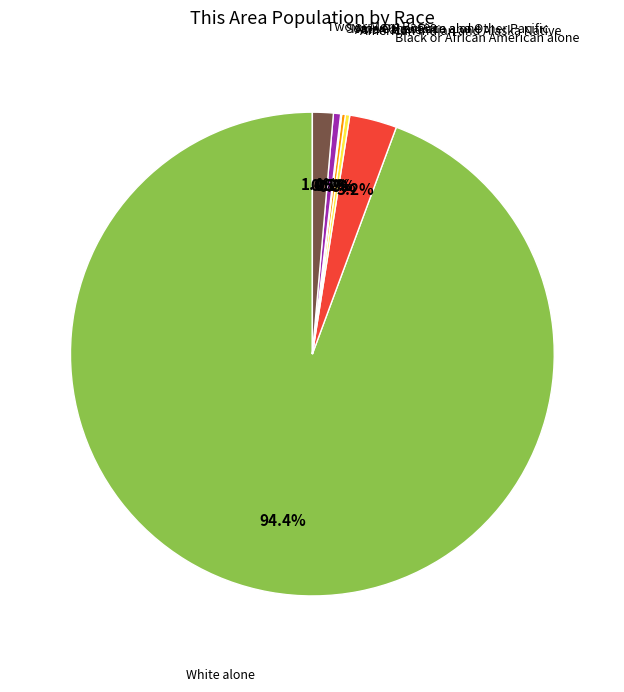

Does any single category account for the majority?

Yes